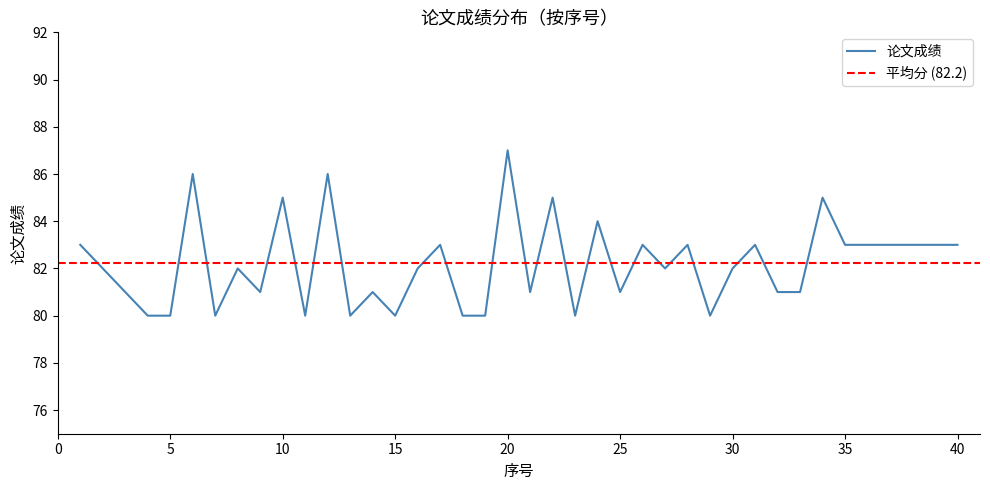

Count the number of values greater than 82.

18